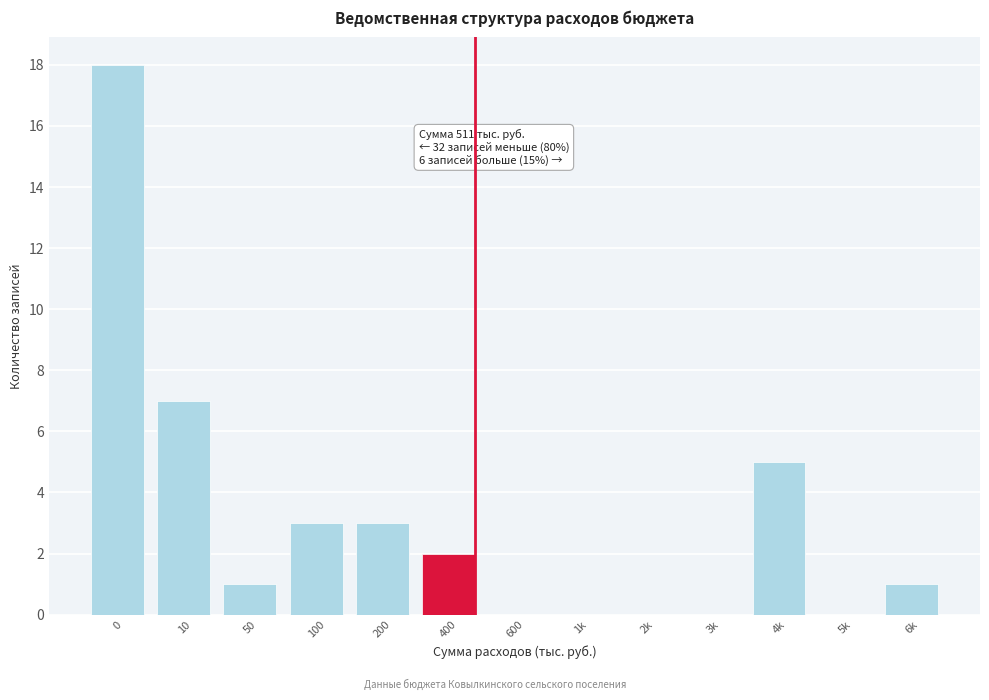

Reading left to right, transcribe all the data shown in this chart.

0=18	10=7	50=1	100=3	200=3	400=2	600=0	1k=0	2k=0	3k=0	4k=5	5k=0	6k=1